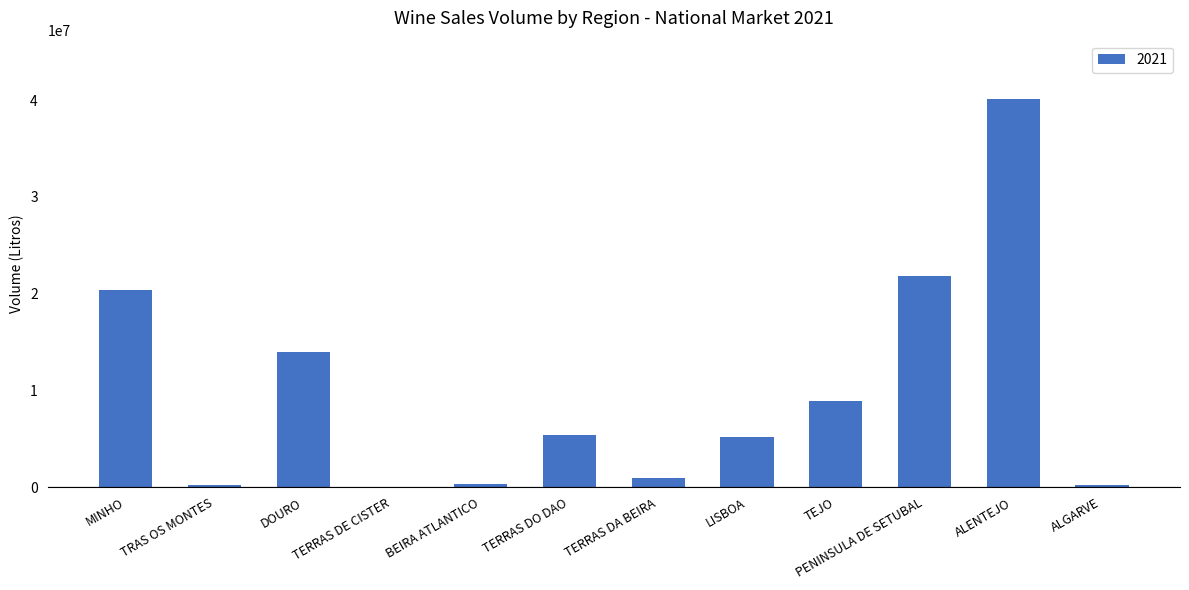

Is it true that the value at PENINSULA DE SETUBAL is 33041681?

False